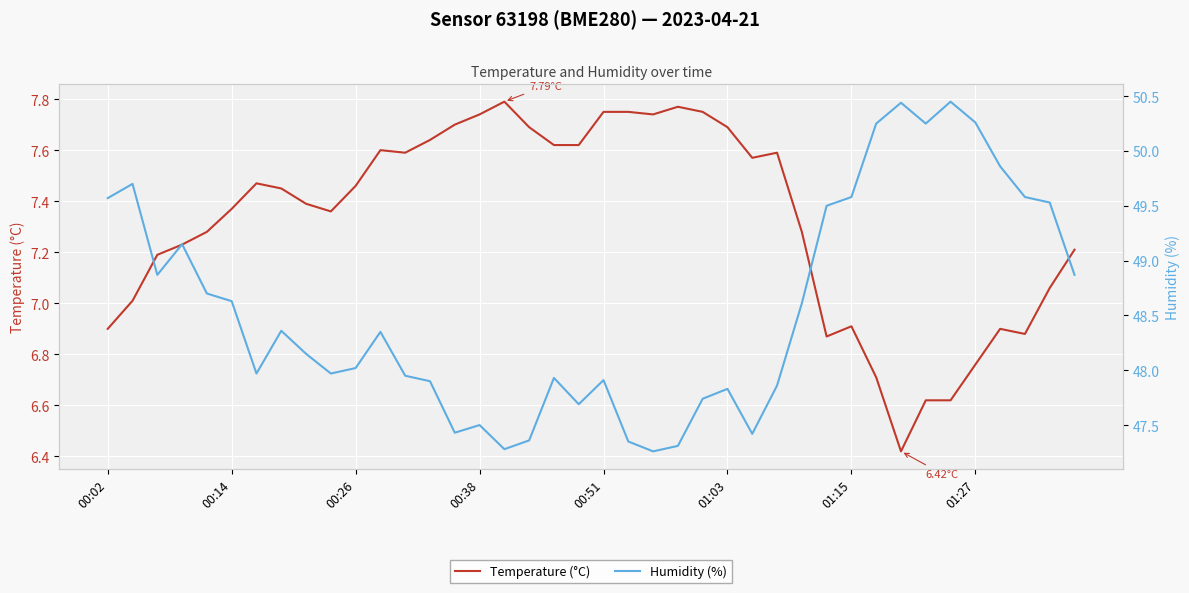

What are all the series names shown in the legend?

Temperature (°C), Humidity (%)